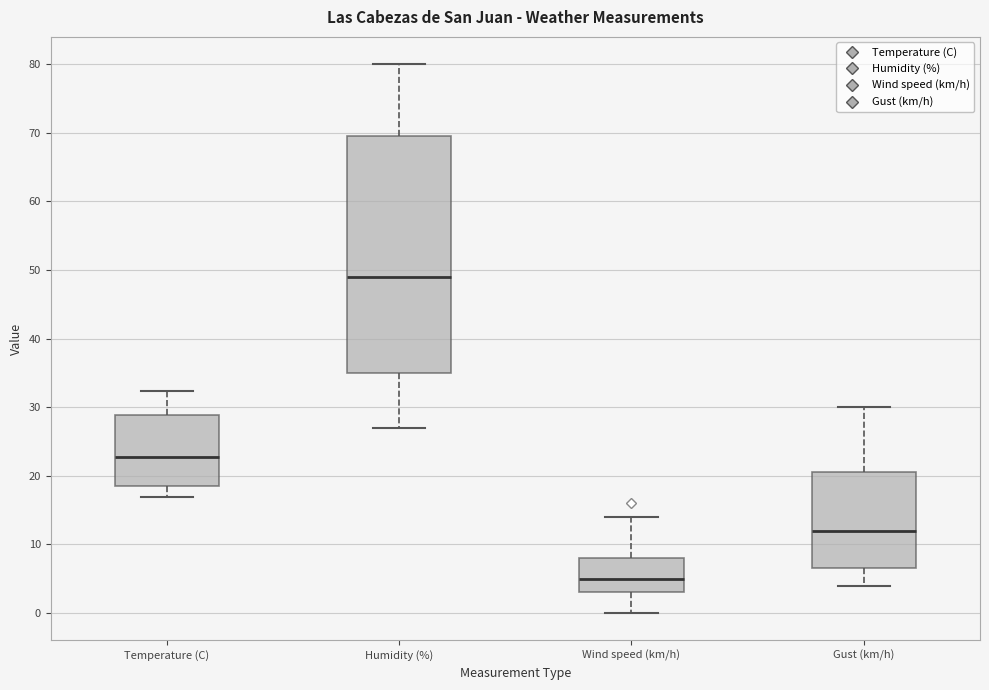

Where does the median line of the box for Humidity (%) sit on the y-axis? The values are not printed on the chart, so give them approximately, as read against the axis.

49